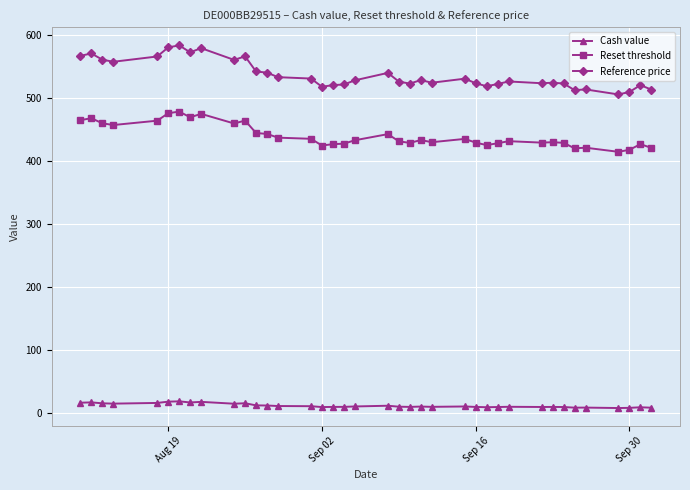

At how many categories does at least one series exceed 220?

38